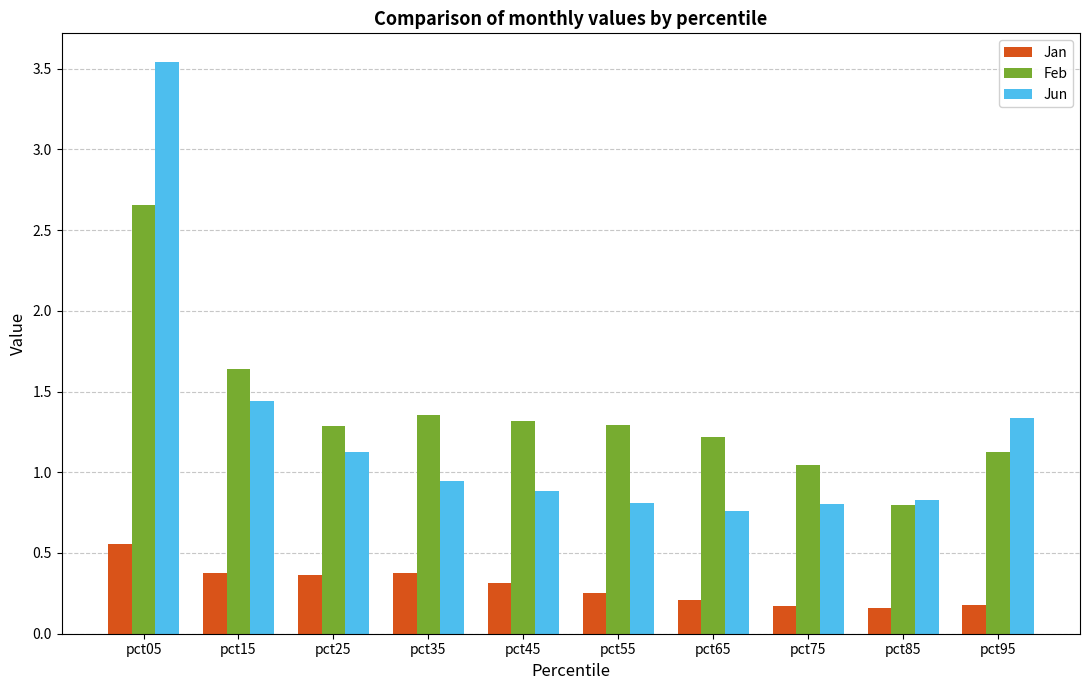

What is the spread (max minus min) of values at pct05?

3.0